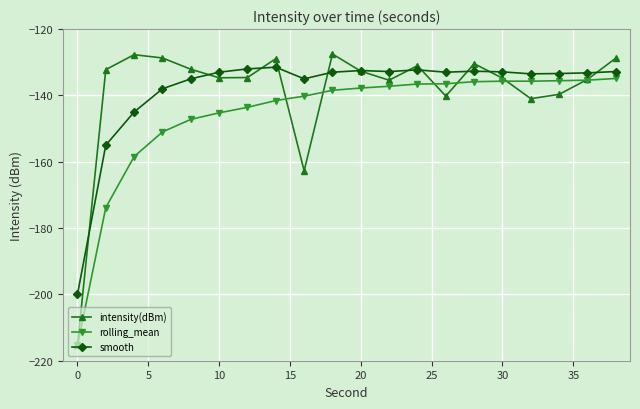

What is the value of the intensity(dBm) point at the 6th from the left?

-134.7